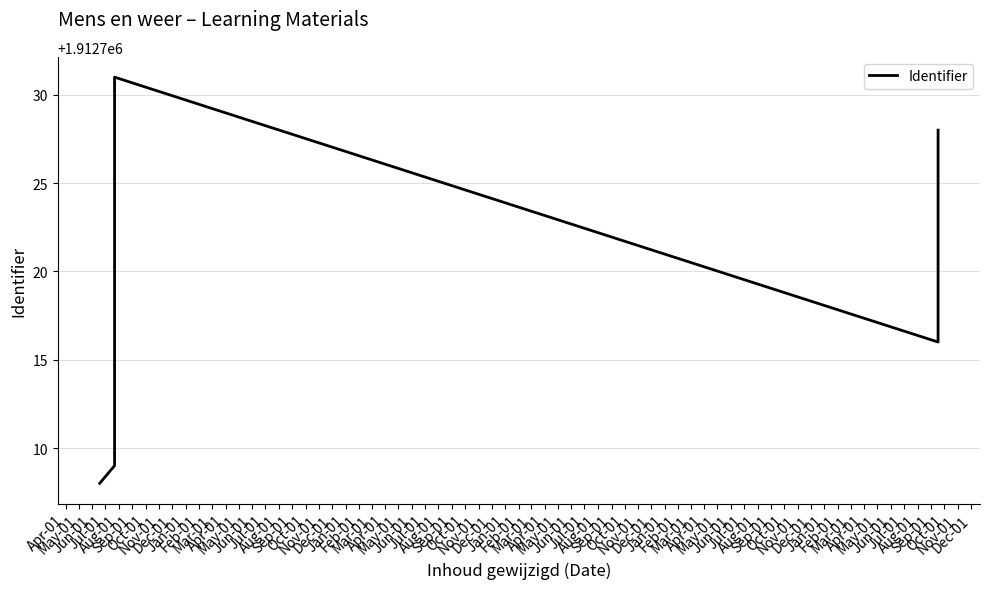

Is this an area chart (filled region under the line)?

No